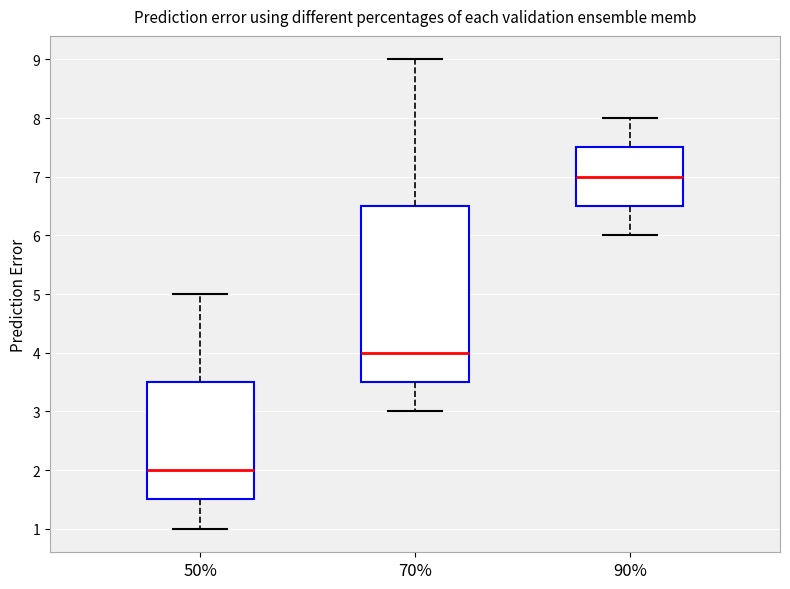

Reading left to right, read every box against the y-axis: the position of its median line, the range the box covers, and the ends of its whiskers. The values are not printed on the chart, so give them approximately, as read against the axis.

50%: median 2.0, box 1.5 to 3.5, whiskers 1.0 to 5.0
70%: median 4.0, box 3.5 to 6.5, whiskers 3.0 to 9.0
90%: median 7.0, box 6.5 to 7.5, whiskers 6.0 to 8.0